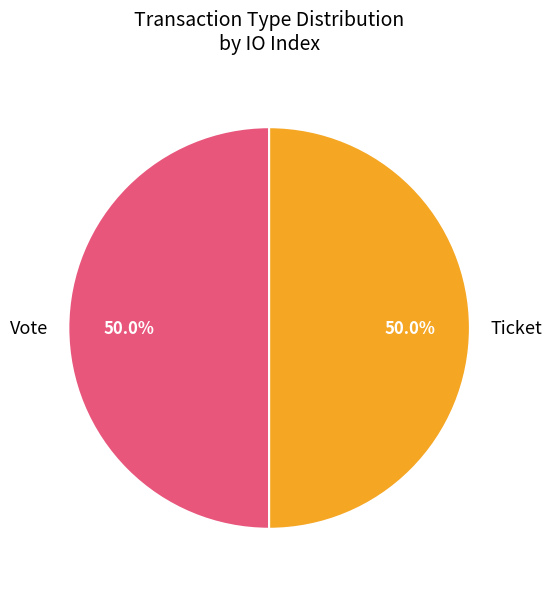

To the nearest percent, what is the difference between the Vote and Ticket slice percentages?

0%